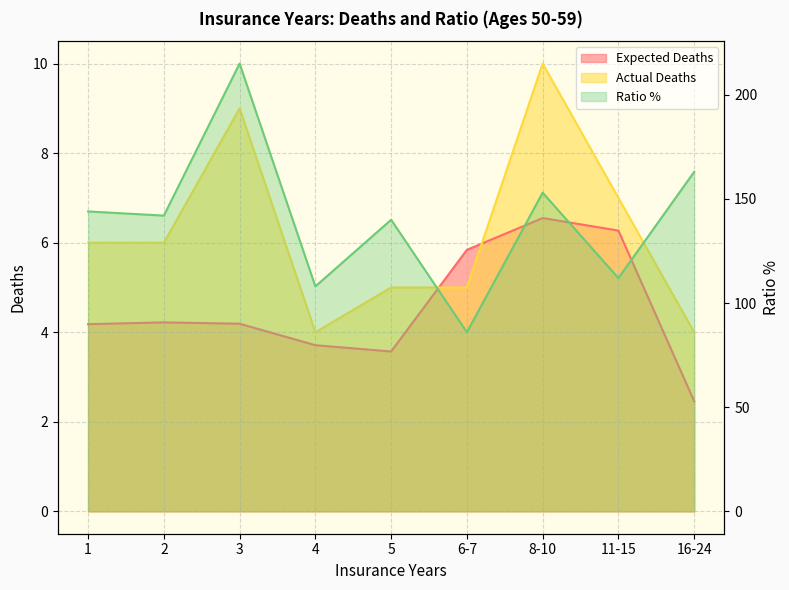

At which category does the chart reach its minimum across all series?

16-24